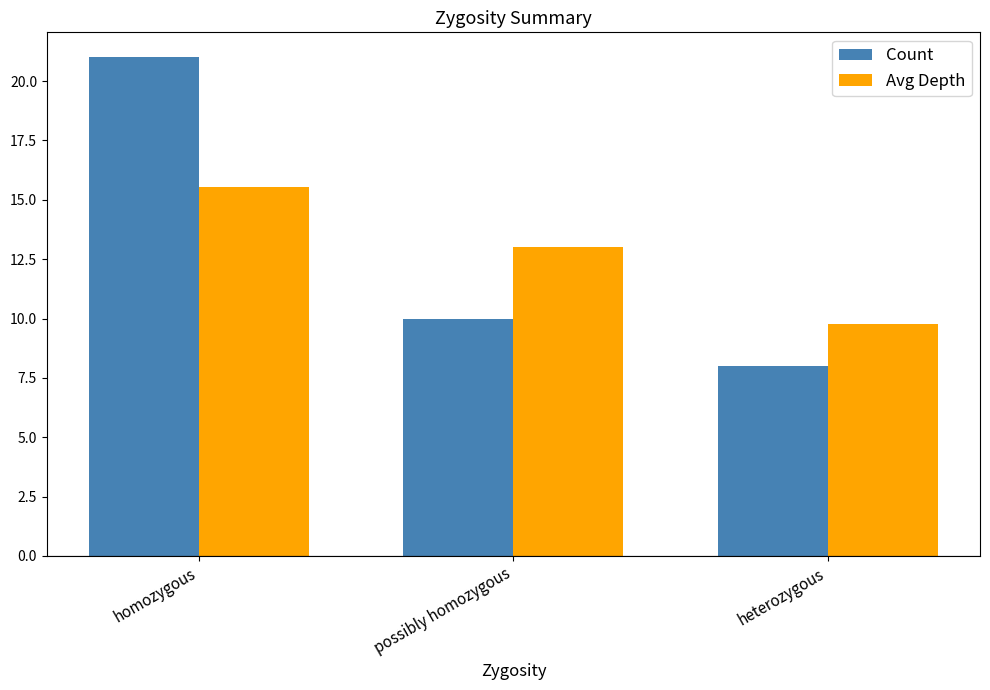

Count the number of categories in the chart.

3